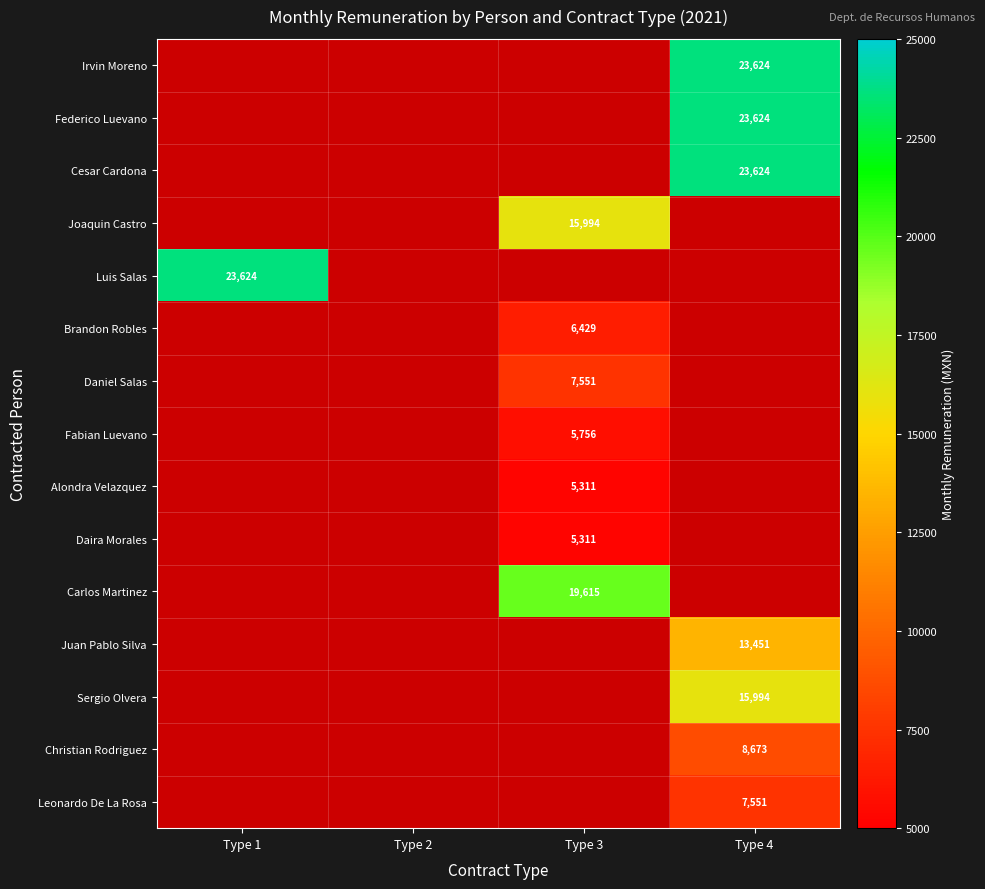

Is it true that Juan Pablo Silva equals 17495 at Type 4?

False